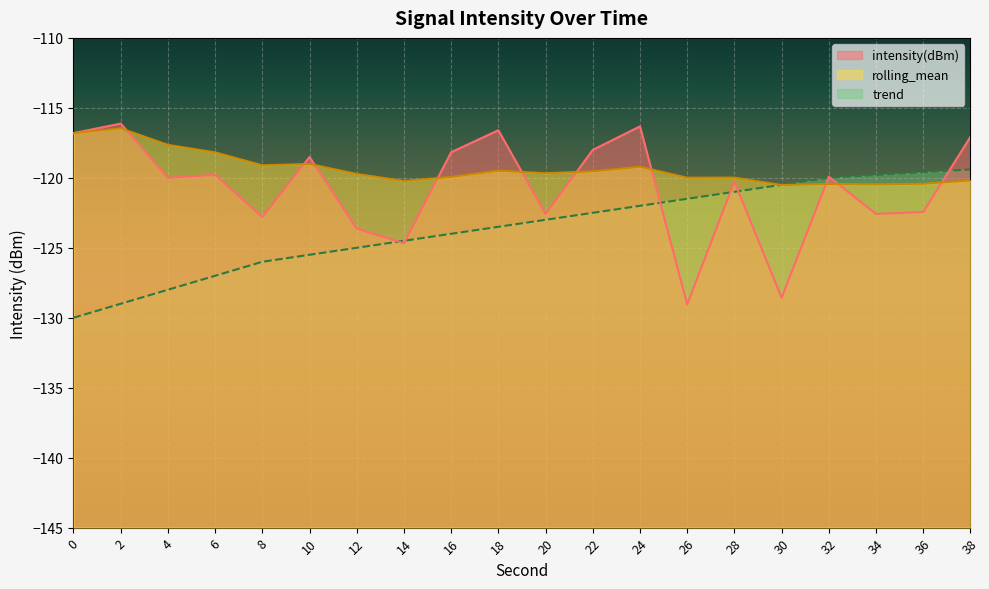

What is the difference between the maximum and second lowest values in the intensity(dBm) series?

12.5